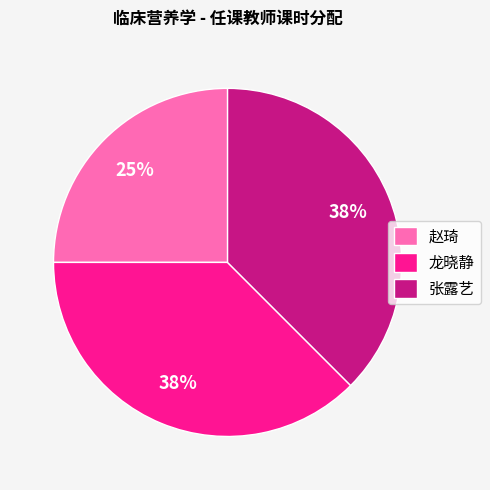

To the nearest percent, what is the average slice percentage?

33%